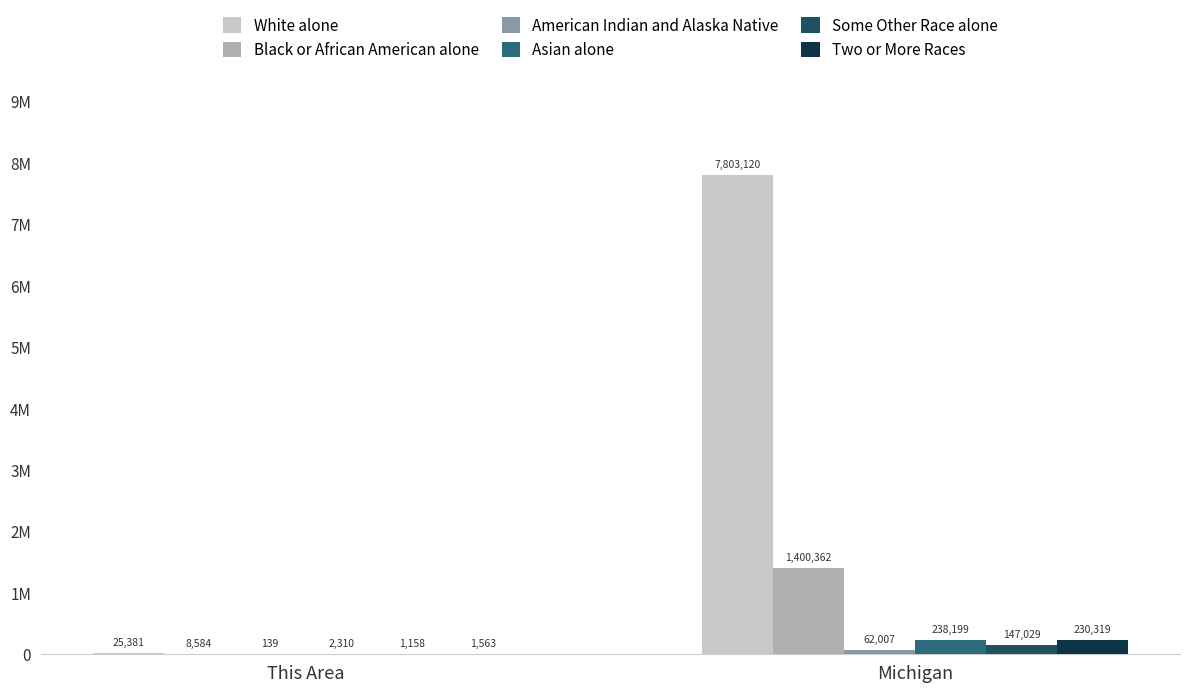

What is the greatest value displayed?

7803120